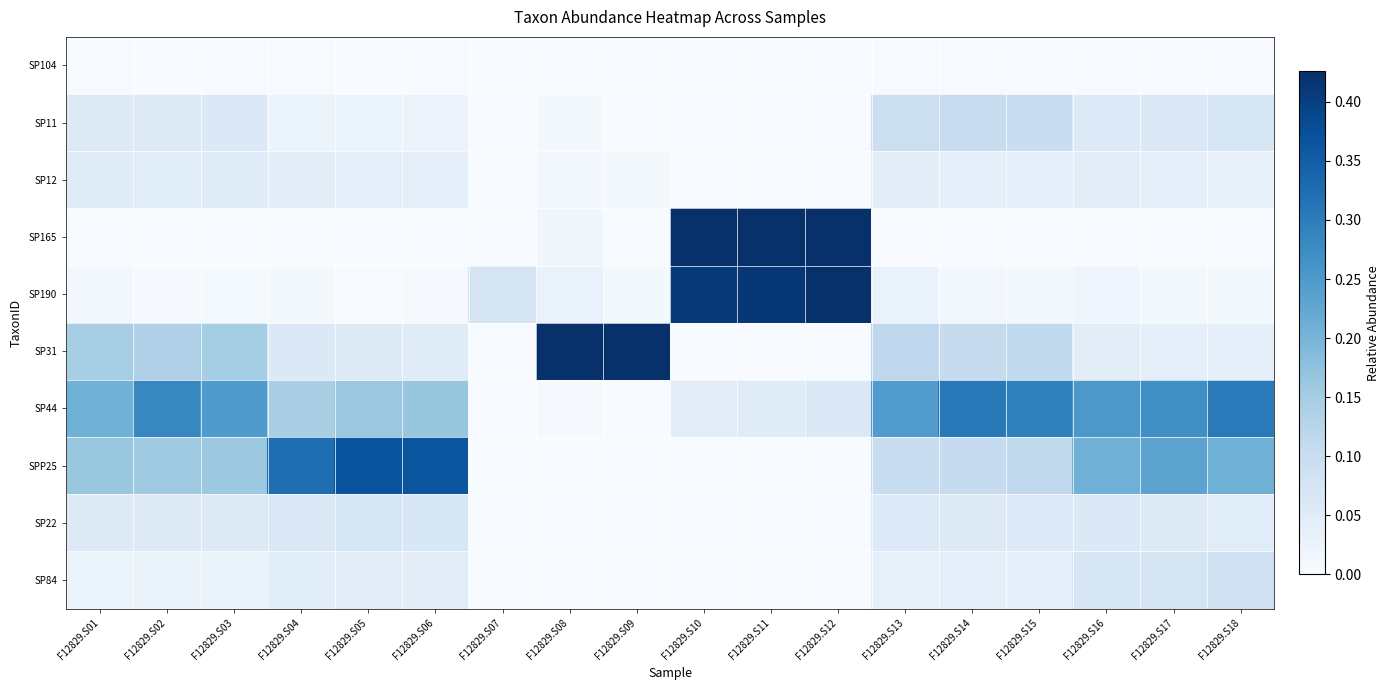

Reading left to right, extract all data points from this chart.

SP104: F12829.S01=0.0	F12829.S02=0.0	F12829.S03=0.0	F12829.S04=0.0	F12829.S05=0.0	F12829.S06=0.0	F12829.S07=0.0	F12829.S08=0.0	F12829.S09=0.0	F12829.S10=0.0	F12829.S11=0.0	F12829.S12=0.0	F12829.S13=0.0	F12829.S14=0.0	F12829.S15=0.0	F12829.S16=0.0	F12829.S17=0.0	F12829.S18=0.0
SP11: F12829.S01=0.1	F12829.S02=0.1	F12829.S03=0.1	F12829.S04=0.0	F12829.S05=0.0	F12829.S06=0.0	F12829.S07=0.0	F12829.S08=0.0	F12829.S09=0.0	F12829.S10=0.0	F12829.S11=0.0	F12829.S12=0.0	F12829.S13=0.1	F12829.S14=0.1	F12829.S15=0.1	F12829.S16=0.1	F12829.S17=0.1	F12829.S18=0.1
SP12: F12829.S01=0.1	F12829.S02=0.0	F12829.S03=0.0	F12829.S04=0.0	F12829.S05=0.0	F12829.S06=0.0	F12829.S07=0.0	F12829.S08=0.0	F12829.S09=0.0	F12829.S10=0.0	F12829.S11=0.0	F12829.S12=0.0	F12829.S13=0.0	F12829.S14=0.0	F12829.S15=0.0	F12829.S16=0.0	F12829.S17=0.0	F12829.S18=0.0
SP165: F12829.S01=0.0	F12829.S02=0.0	F12829.S03=0.0	F12829.S04=0.0	F12829.S05=0.0	F12829.S06=0.0	F12829.S07=0.0	F12829.S08=0.0	F12829.S09=0.0	F12829.S10=0.4	F12829.S11=0.4	F12829.S12=0.4	F12829.S13=0.0	F12829.S14=0.0	F12829.S15=0.0	F12829.S16=0.0	F12829.S17=0.0	F12829.S18=0.0
SP190: F12829.S01=0.0	F12829.S02=0.0	F12829.S03=0.0	F12829.S04=0.0	F12829.S05=0.0	F12829.S06=0.0	F12829.S07=0.1	F12829.S08=0.0	F12829.S09=0.0	F12829.S10=0.4	F12829.S11=0.4	F12829.S12=0.4	F12829.S13=0.0	F12829.S14=0.0	F12829.S15=0.0	F12829.S16=0.0	F12829.S17=0.0	F12829.S18=0.0
SP31: F12829.S01=0.1	F12829.S02=0.1	F12829.S03=0.2	F12829.S04=0.1	F12829.S05=0.1	F12829.S06=0.1	F12829.S07=0.0	F12829.S08=0.6	F12829.S09=0.7	F12829.S10=0.0	F12829.S11=0.0	F12829.S12=0.0	F12829.S13=0.1	F12829.S14=0.1	F12829.S15=0.1	F12829.S16=0.0	F12829.S17=0.0	F12829.S18=0.0
SP44: F12829.S01=0.2	F12829.S02=0.3	F12829.S03=0.2	F12829.S04=0.1	F12829.S05=0.2	F12829.S06=0.2	F12829.S07=0.0	F12829.S08=0.0	F12829.S09=0.0	F12829.S10=0.0	F12829.S11=0.1	F12829.S12=0.1	F12829.S13=0.2	F12829.S14=0.3	F12829.S15=0.3	F12829.S16=0.3	F12829.S17=0.3	F12829.S18=0.3
SPP25: F12829.S01=0.2	F12829.S02=0.2	F12829.S03=0.2	F12829.S04=0.3	F12829.S05=0.4	F12829.S06=0.4	F12829.S07=0.0	F12829.S08=0.0	F12829.S09=0.0	F12829.S10=0.0	F12829.S11=0.0	F12829.S12=0.0	F12829.S13=0.1	F12829.S14=0.1	F12829.S15=0.1	F12829.S16=0.2	F12829.S17=0.2	F12829.S18=0.2
SP22: F12829.S01=0.1	F12829.S02=0.1	F12829.S03=0.1	F12829.S04=0.1	F12829.S05=0.1	F12829.S06=0.1	F12829.S07=0.0	F12829.S08=0.0	F12829.S09=0.0	F12829.S10=0.0	F12829.S11=0.0	F12829.S12=0.0	F12829.S13=0.1	F12829.S14=0.1	F12829.S15=0.1	F12829.S16=0.1	F12829.S17=0.1	F12829.S18=0.0
SP84: F12829.S01=0.0	F12829.S02=0.0	F12829.S03=0.0	F12829.S04=0.0	F12829.S05=0.0	F12829.S06=0.0	F12829.S07=0.0	F12829.S08=0.0	F12829.S09=0.0	F12829.S10=0.0	F12829.S11=0.0	F12829.S12=0.0	F12829.S13=0.0	F12829.S14=0.0	F12829.S15=0.0	F12829.S16=0.1	F12829.S17=0.1	F12829.S18=0.1